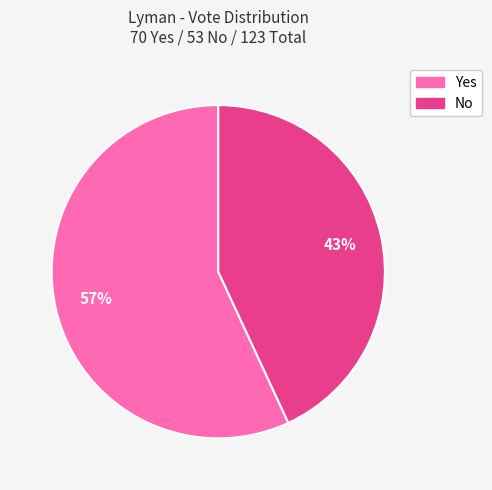

Is there any slice that represents more than half of the pie?

Yes